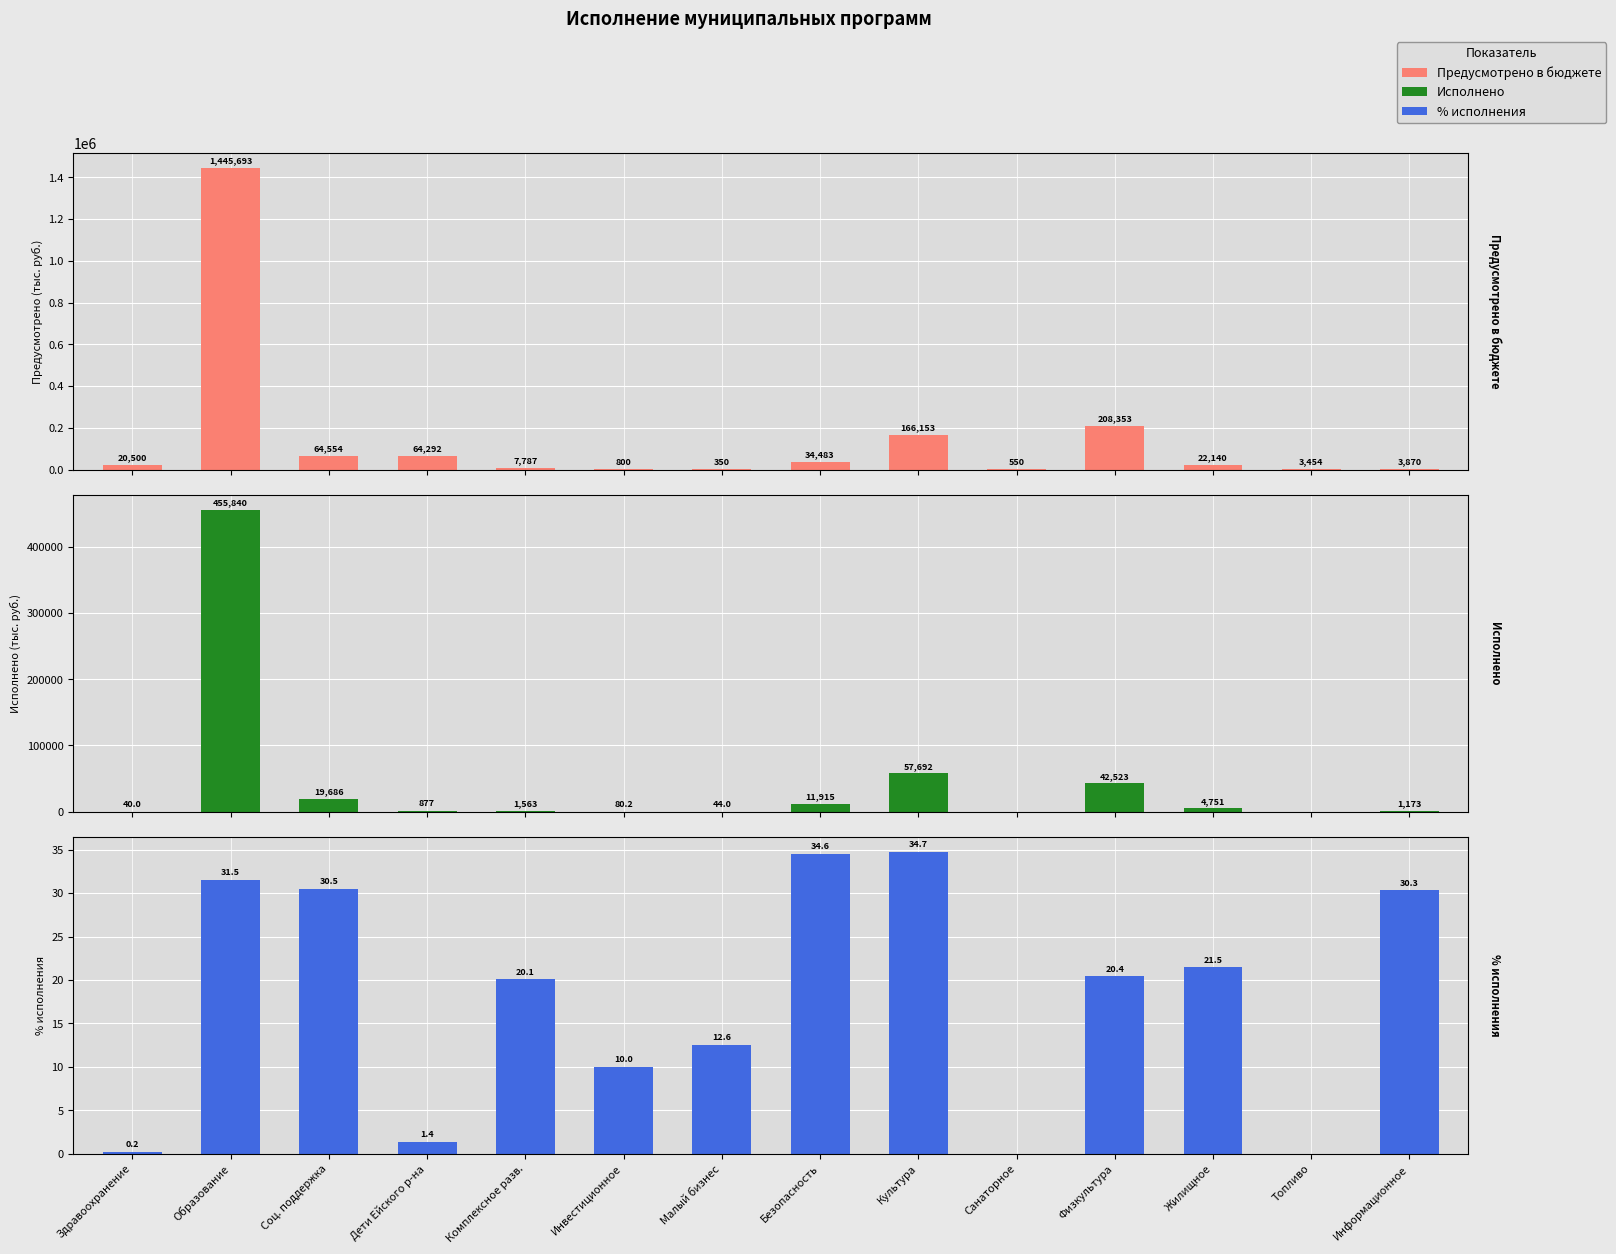

Rank the series by their average value, from highest to lowest.

Предусмотрено в бюджете, Исполнено, % исполнения